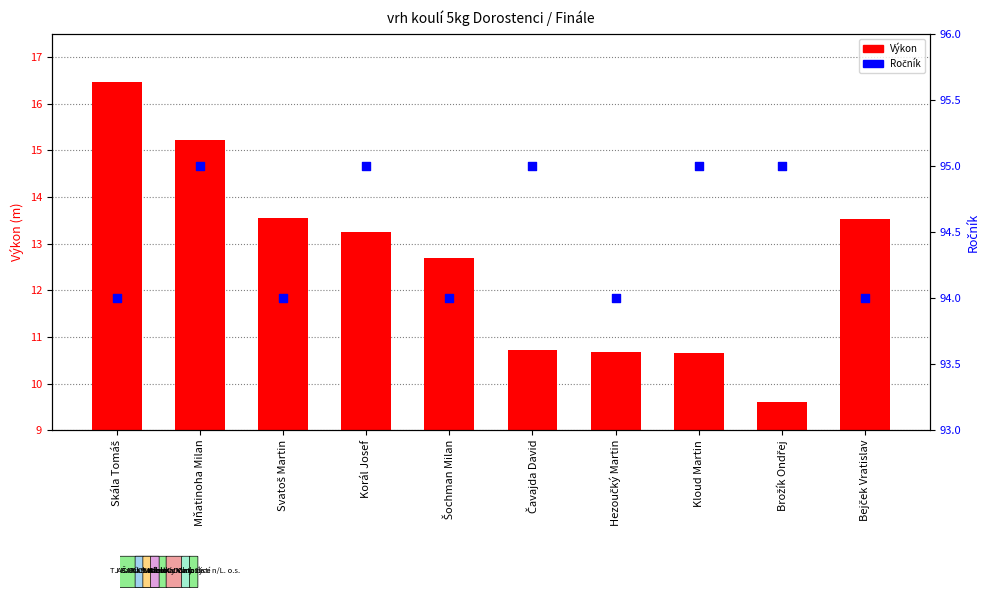

What is the total value across all series at Hezoučký Martin?

104.7